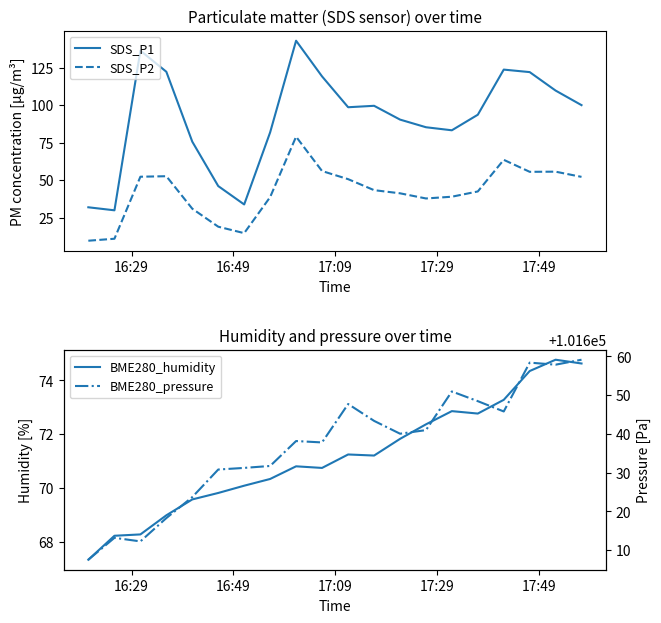

True or false: SDS_P2 and SDS_P1 cross at least once.

False